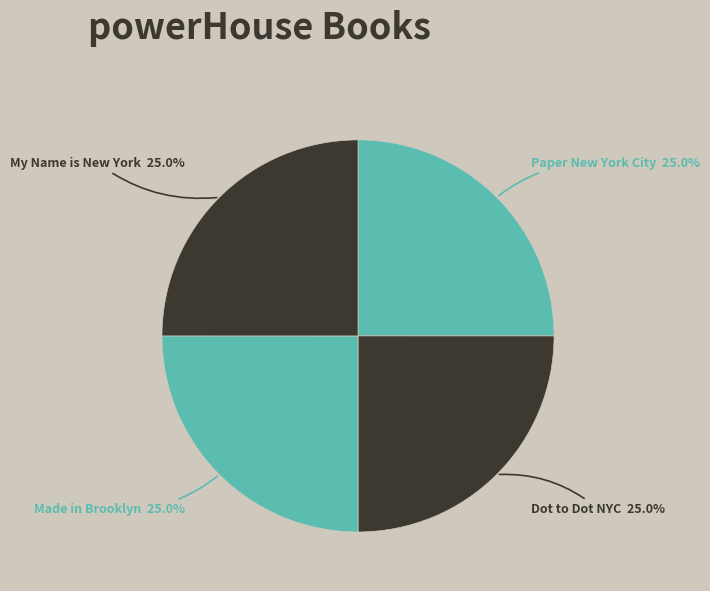

How many segments does this pie chart have?

4